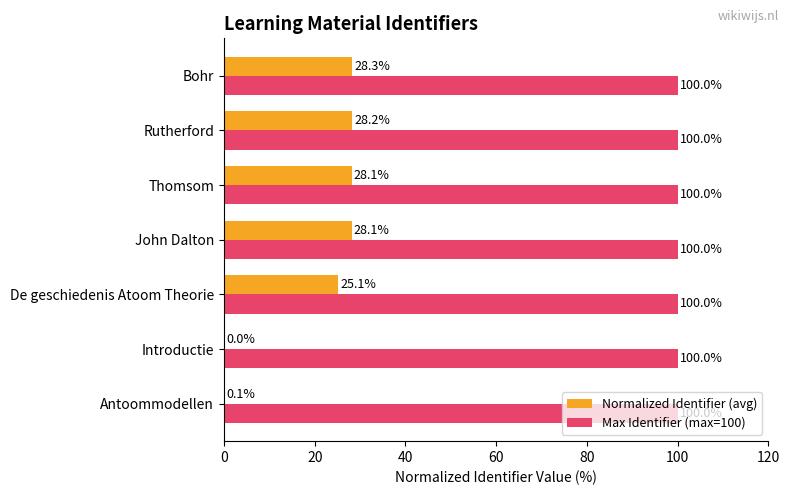

Read the Max Identifier (max=100) value at John Dalton.

100.0